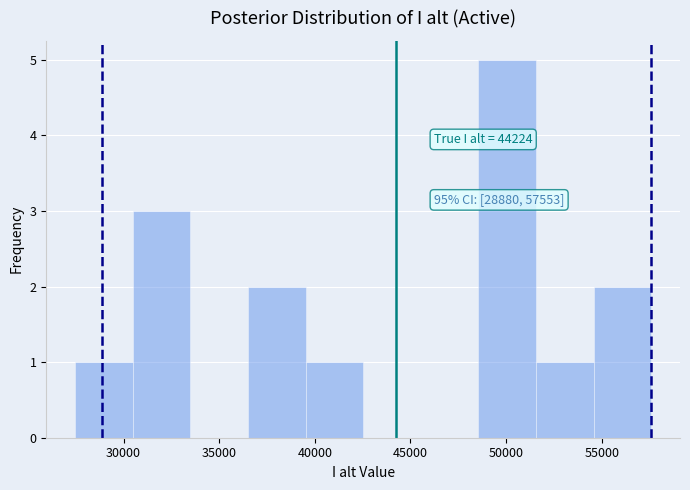

Over which range of the x-axis is the bar tallest?

48500 to 51500